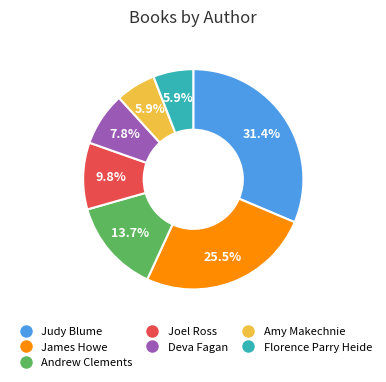

Which category has the biggest portion of the pie?

Judy Blume